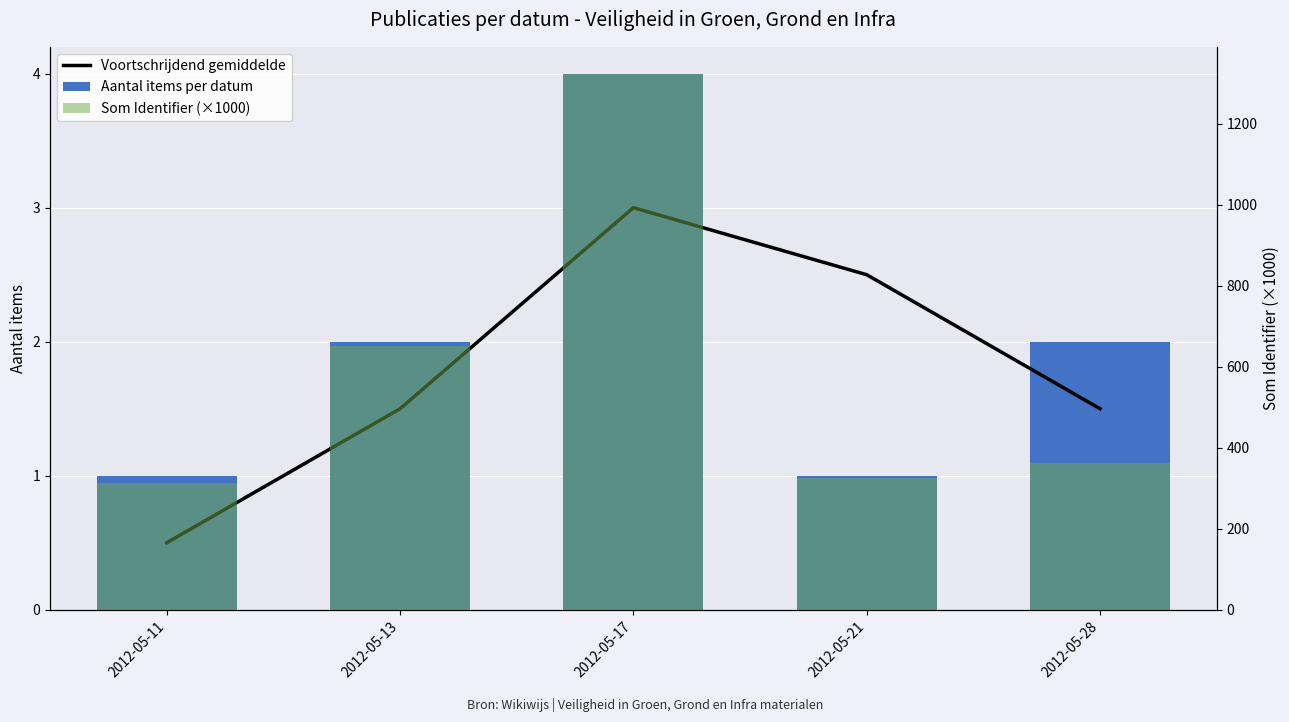

What is the difference between the maximum and second lowest values in the Som Identifier (×1000) series?

998.0